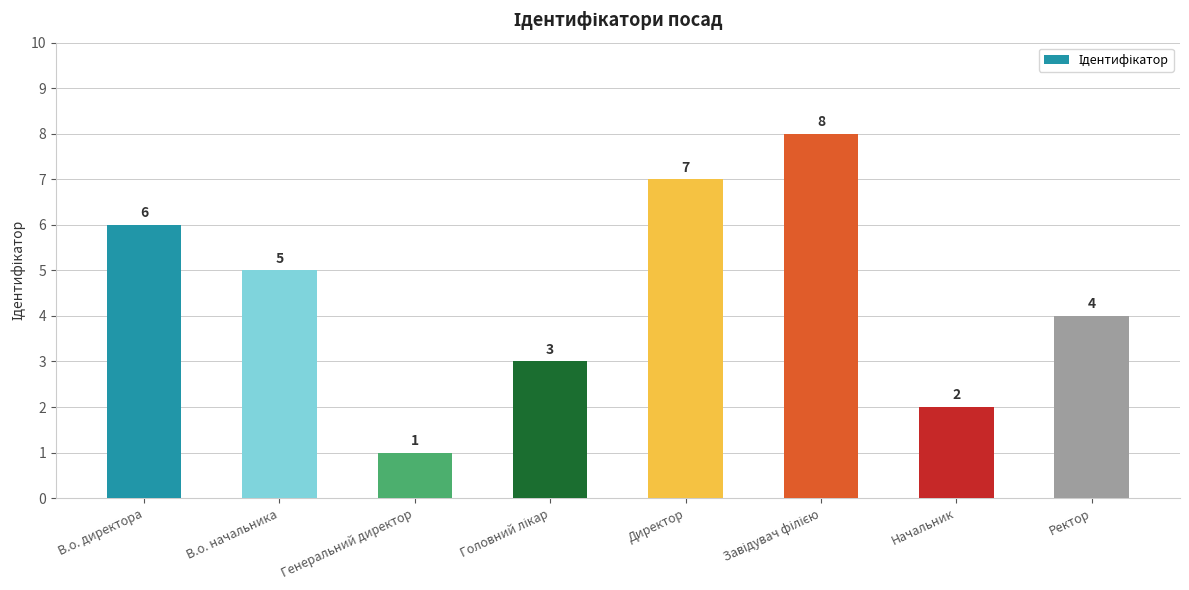

How many data points are less than 5?

4